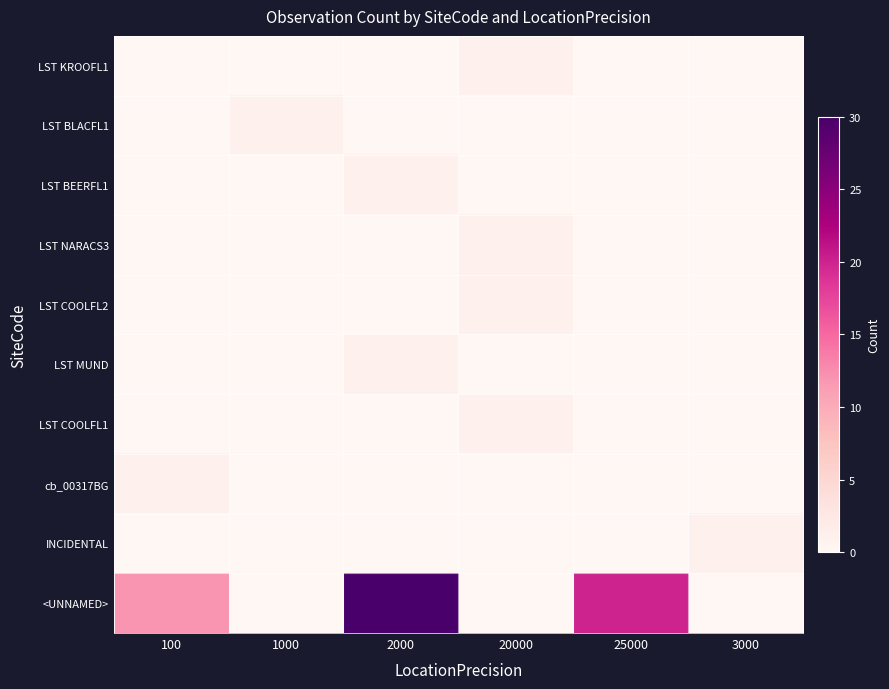

Which series has the largest range (max minus min)?

<UNNAMED>